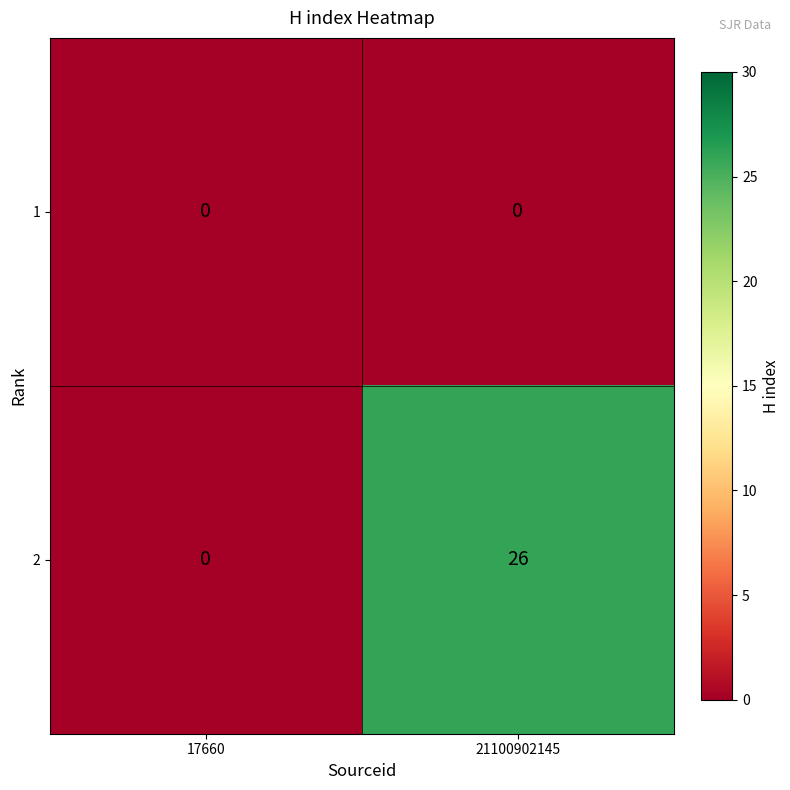

The value of 2 at 21100902145 is 46. True or false?

False